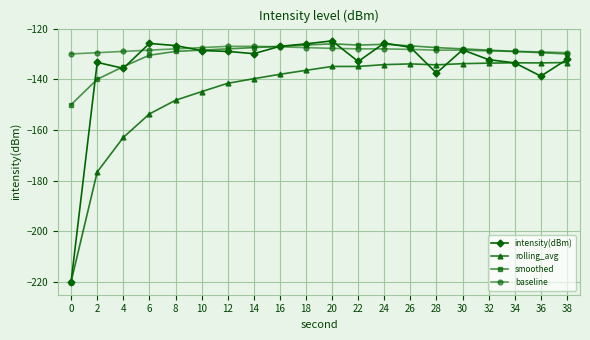

At 20, list the series in order from largest to smallest.

intensity(dBm), smoothed, baseline, rolling_avg